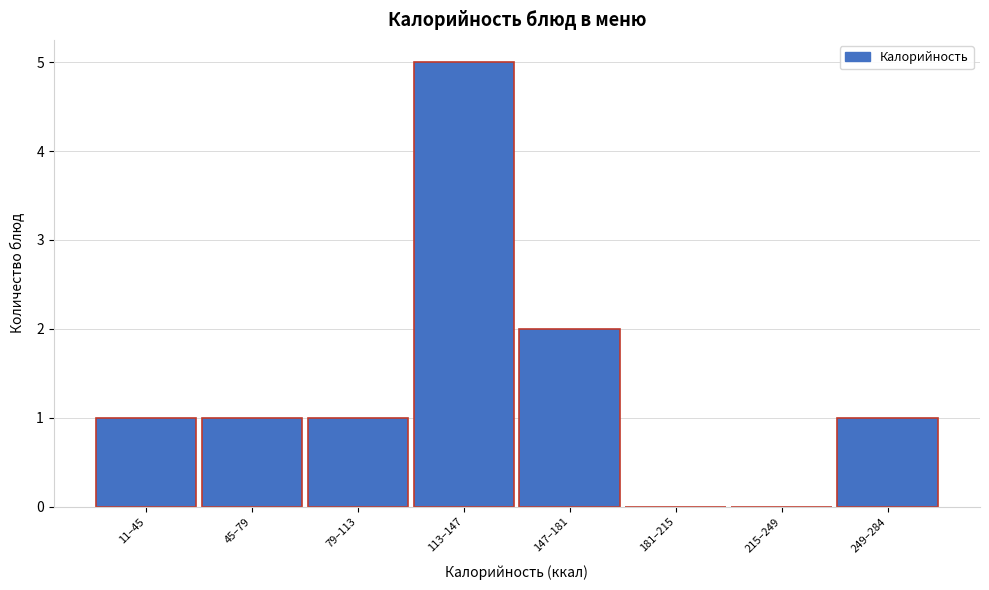

Reading left to right, transcribe all the data shown in this chart.

11–45=1	45–79=1	79–113=1	113–147=5	147–181=2	181–215=0	215–249=0	249–284=1